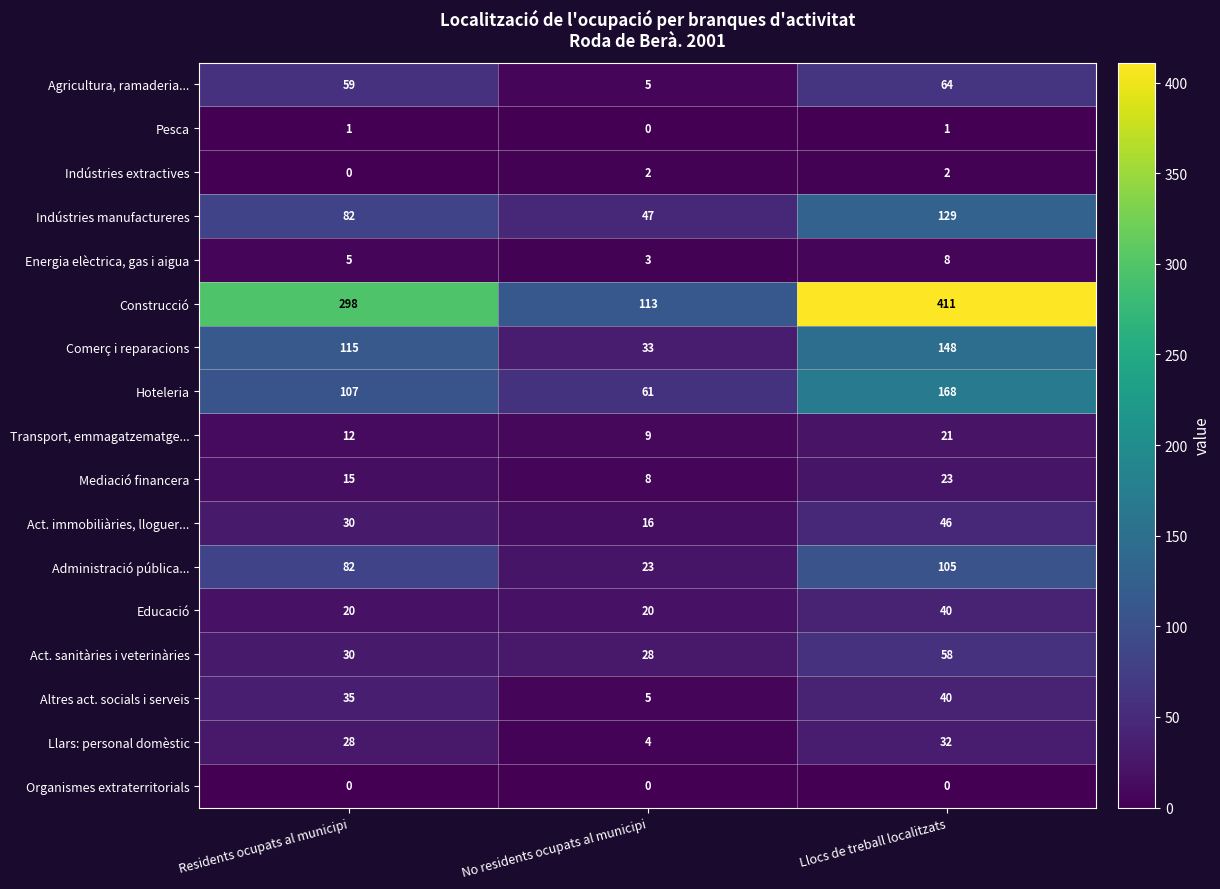

Which series has the largest total across all categories?

Construcció